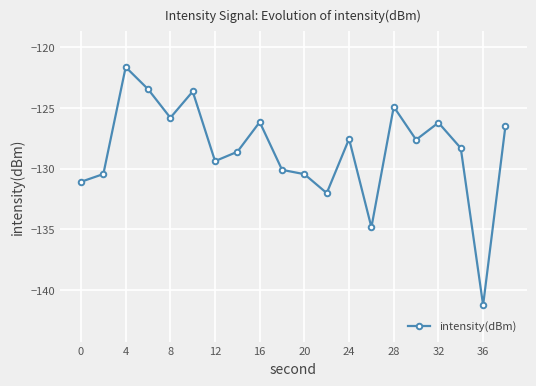

What is the greatest value displayed?

-121.6